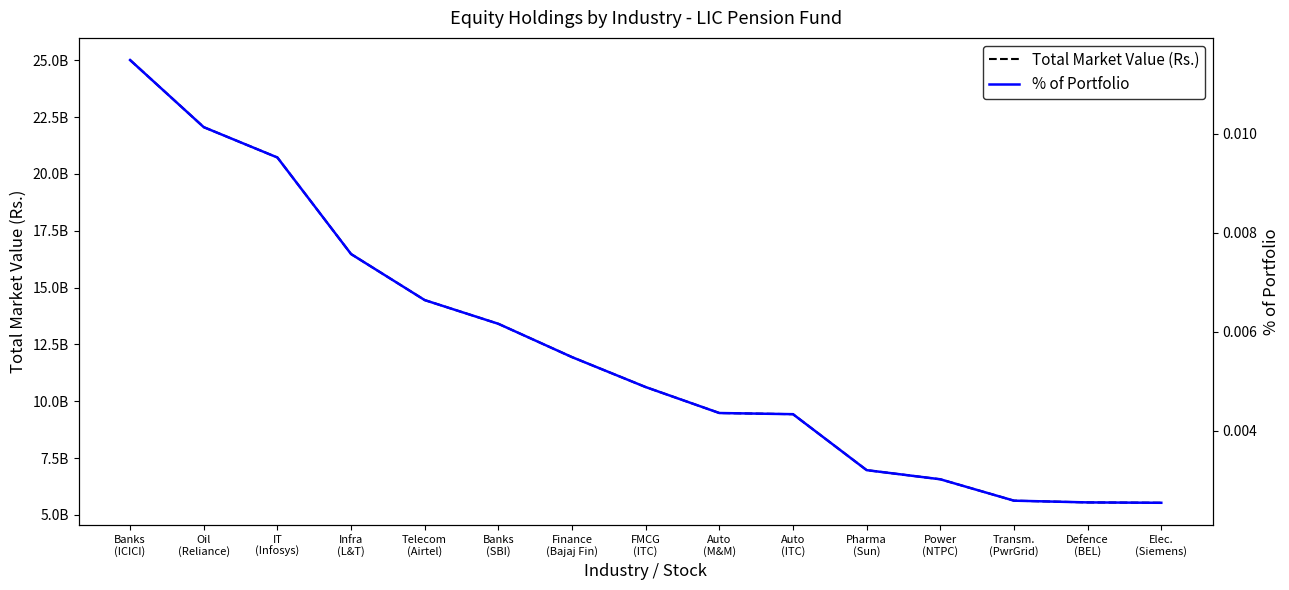

What is the sum of the Total Market Value (Rs.) values at FMCG
(ITC) and Finance
(Bajaj Fin)?

22561385319.5